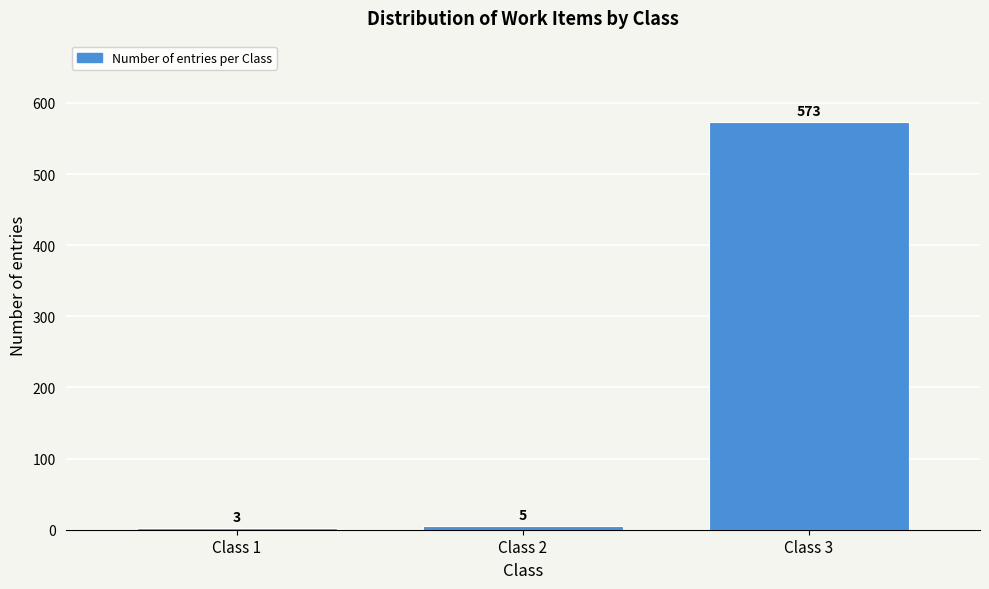

Reading left to right, transcribe all the data shown in this chart.

Class 1=3	Class 2=5	Class 3=573